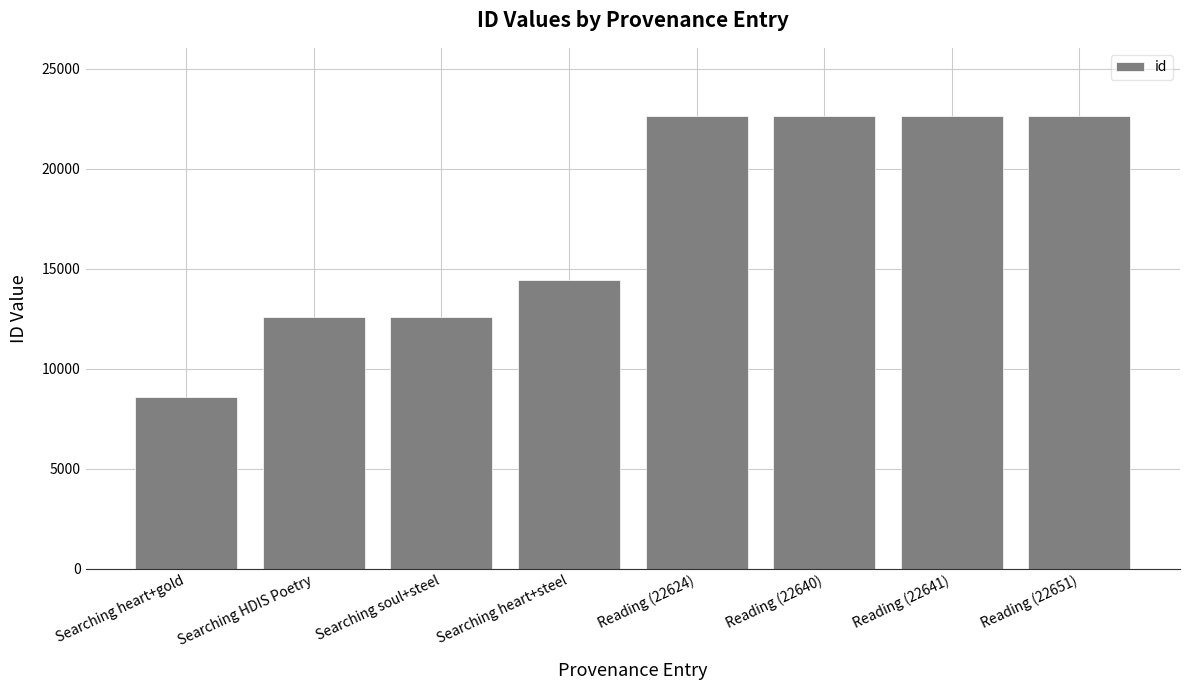

The value at Searching heart+steel is 24291. True or false?

False